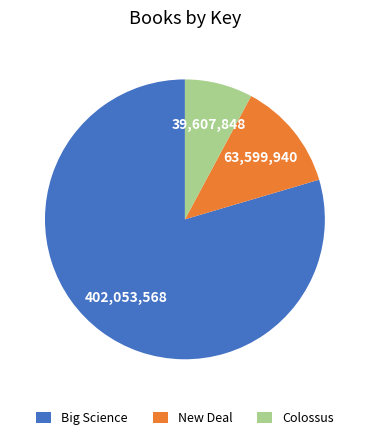

Is it true that New Deal is 1% of the pie?

False